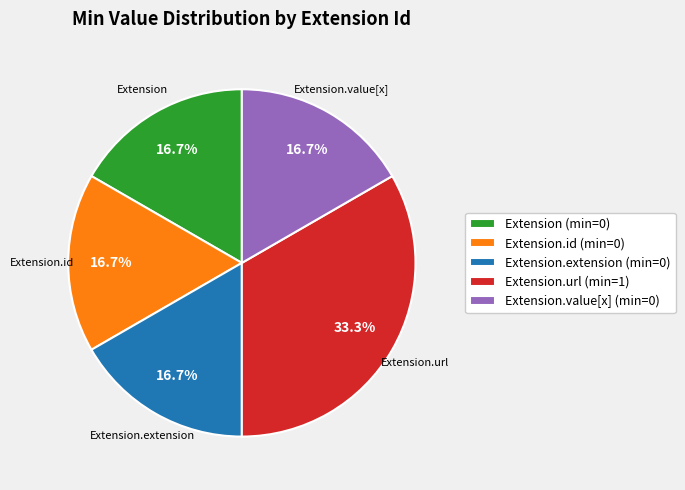

Which slice is the largest?

Extension.url (min=1)